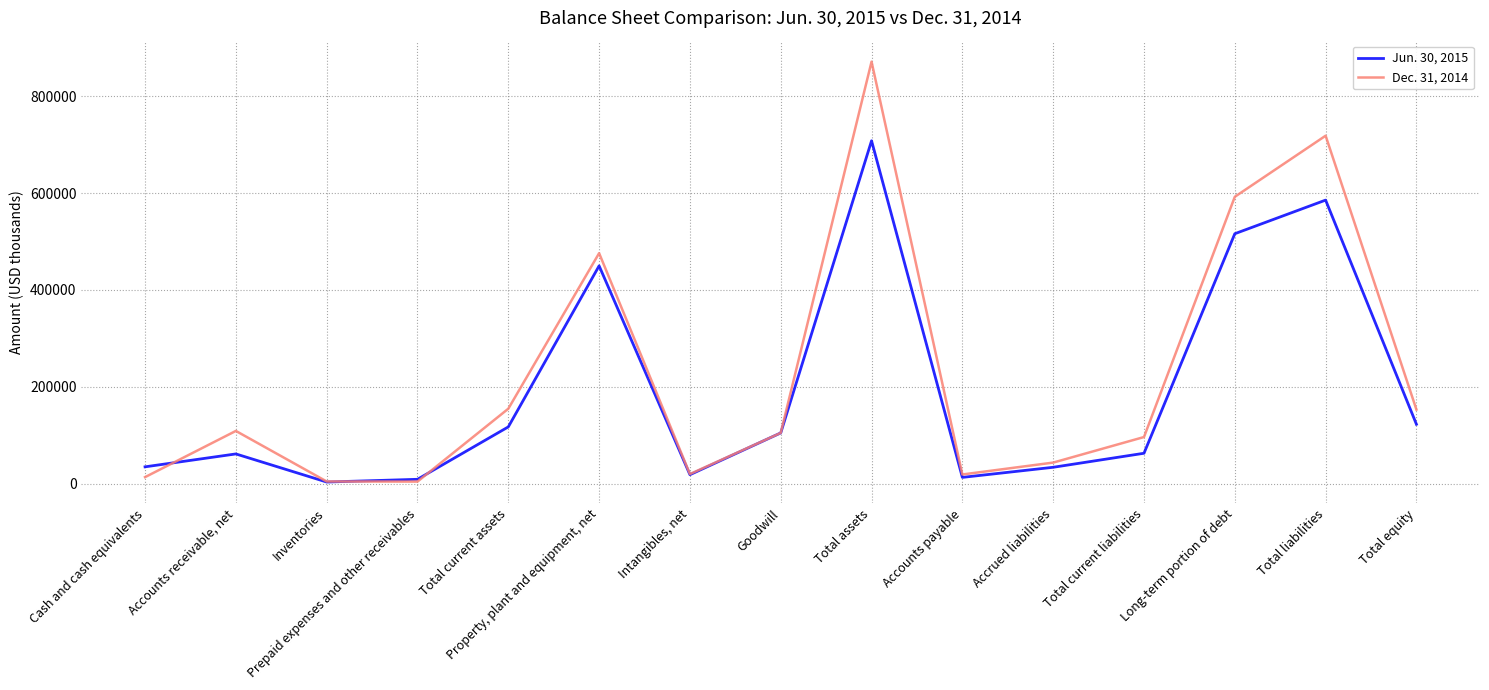

Rank the categories by Dec. 31, 2014 value from highest to lowest.

Total assets, Total liabilities, Long-term portion of debt, Property, plant and equipment, net, Total current assets, Total equity, Accounts receivable, net, Goodwill, Total current liabilities, Accrued liabilities, Intangibles, net, Accounts payable, Cash and cash equivalents, Inventories, Prepaid expenses and other receivables